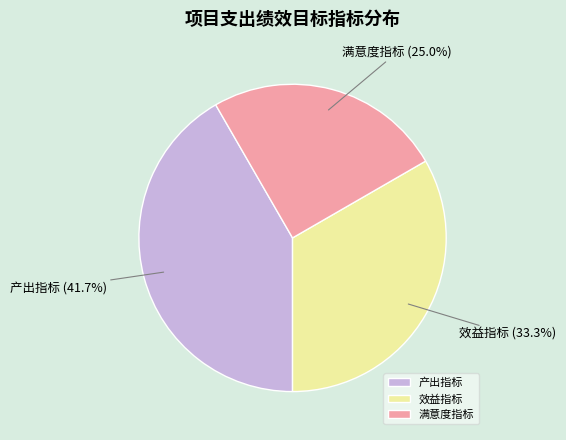

Does 满意度指标 account for over 50% of the chart?

No